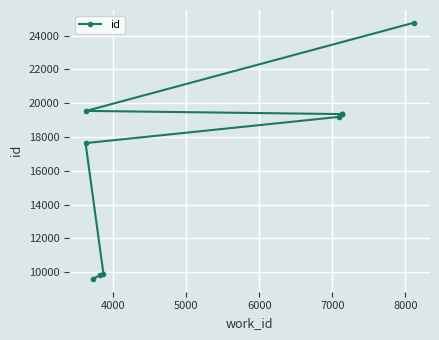

How many data points does each series have?

10